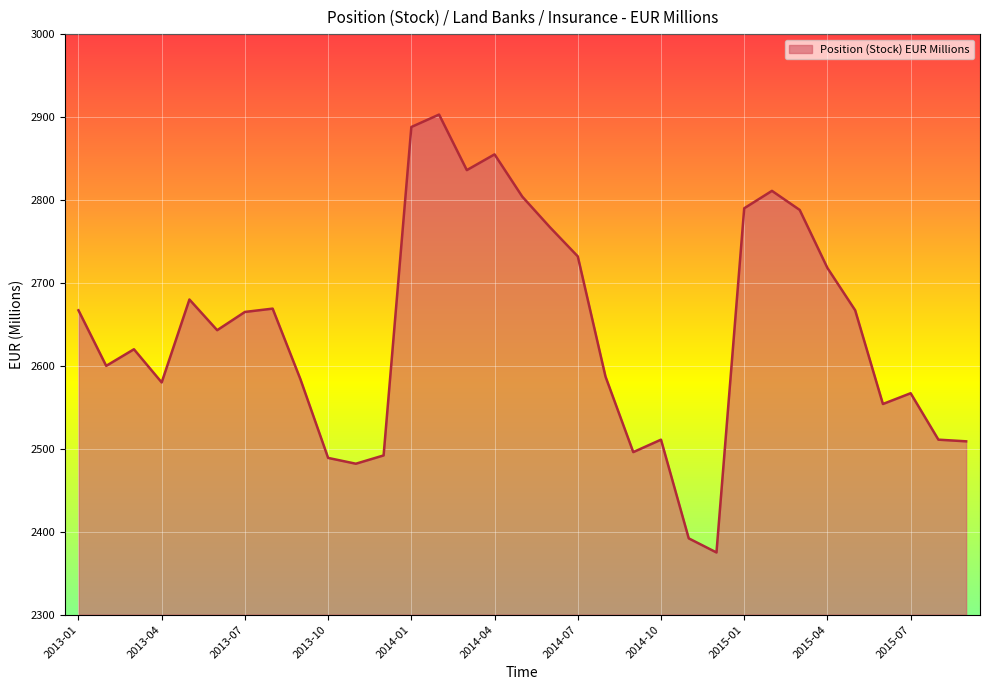

What is the difference between the maximum and minimum values?

528